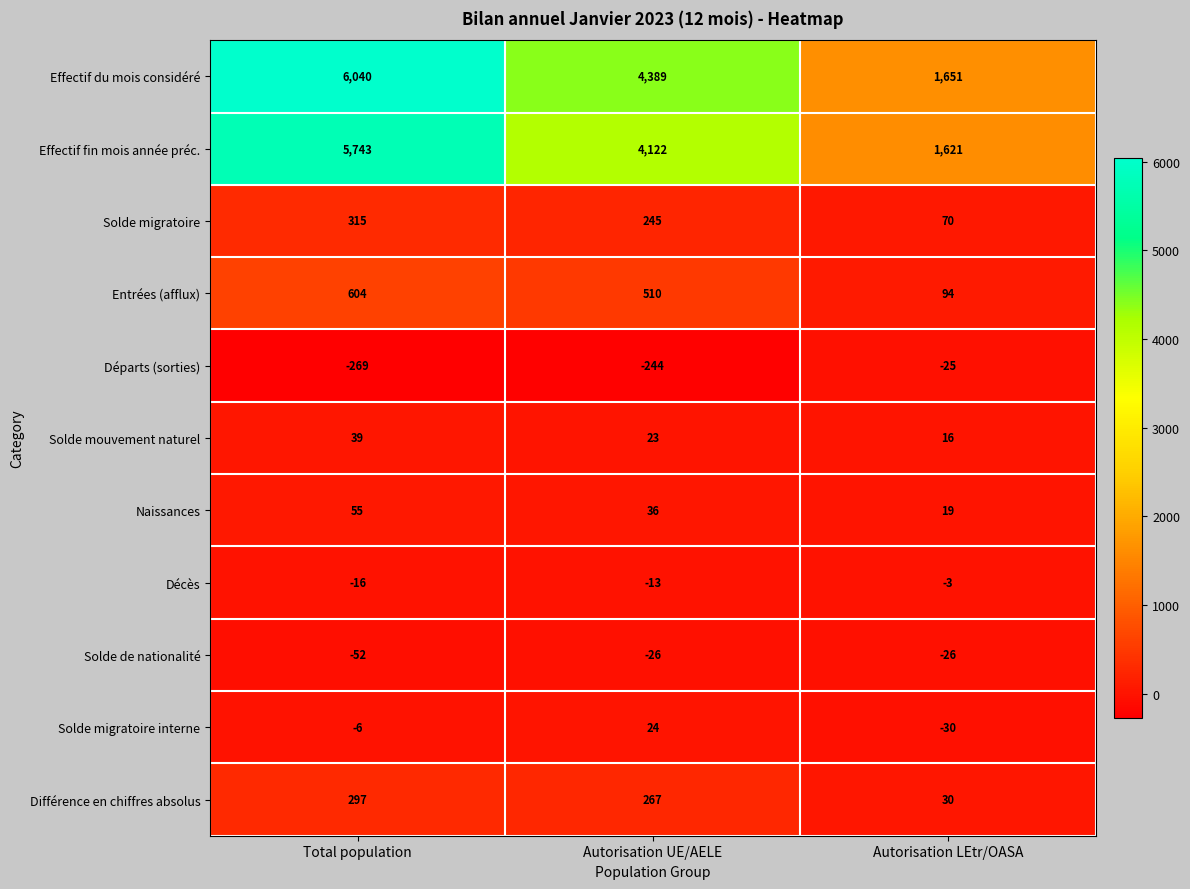

Which category has the highest value across all series?

Total population